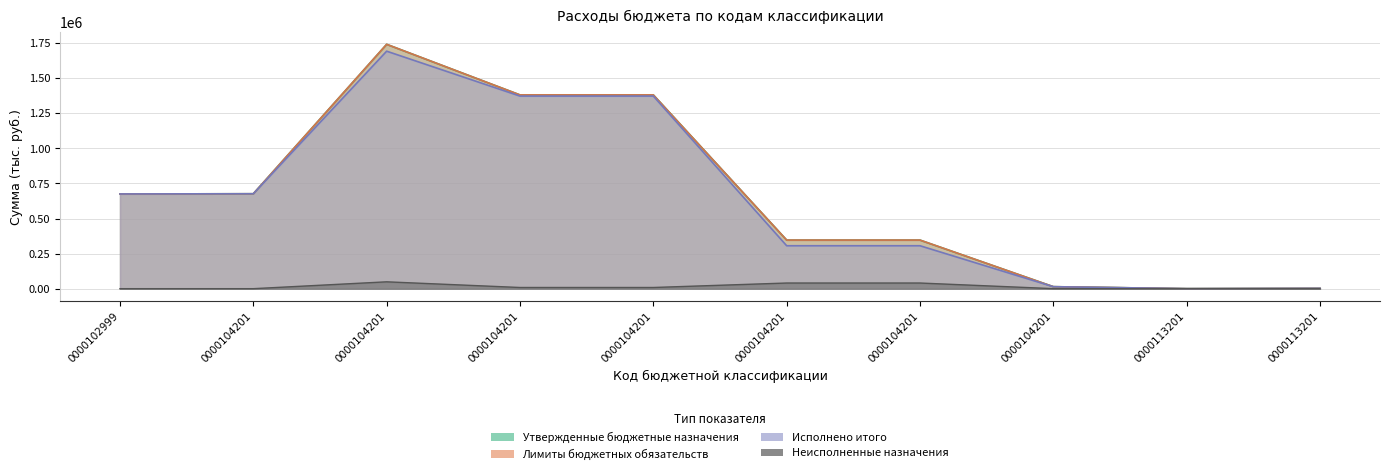

Reading left to right, list all the values displayed in this chart.

Утвержденные бюджетные назначения: 675354.0	676719.8	1742038.3	1381373.8	1381373.8	346419.5	346419.5	14245.0	150.0	2200.0
Лимиты бюджетных обязательств: 675354.0	676719.8	1742038.3	1381373.8	1381373.8	346419.5	346419.5	14245.0	150.0	2200.0
Исполнено итого: 675354.0	676719.8	1693127.0	1372951.1	1372951.1	306101.3	306101.3	14074.6	150.0	2200.0
Неисполненные назначения: 0.0	0.0	48911.3	8422.7	8422.7	40318.2	40318.2	170.4	0.0	0.0